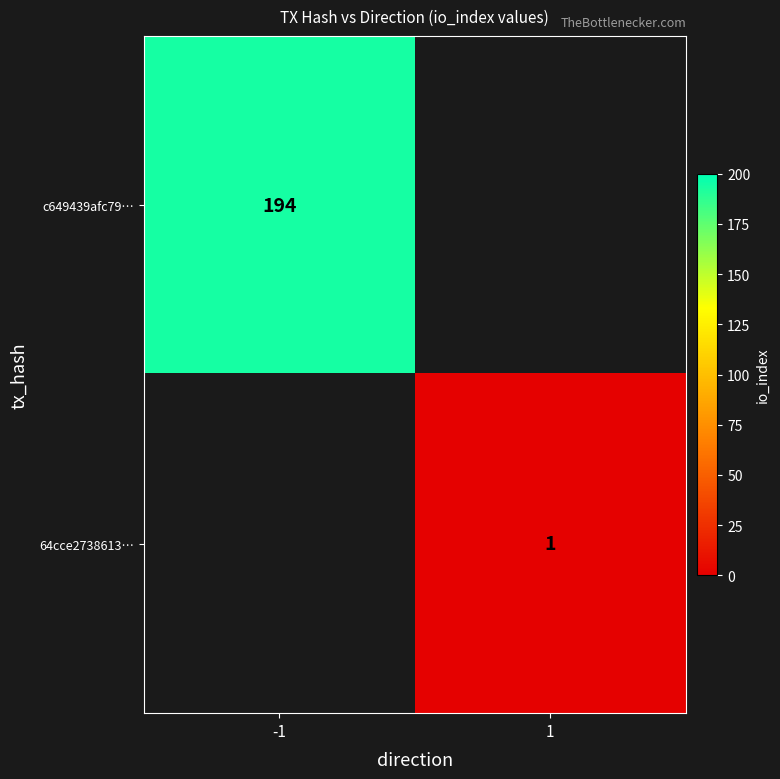

The value of c649439afc79… at -1 is 194. True or false?

True